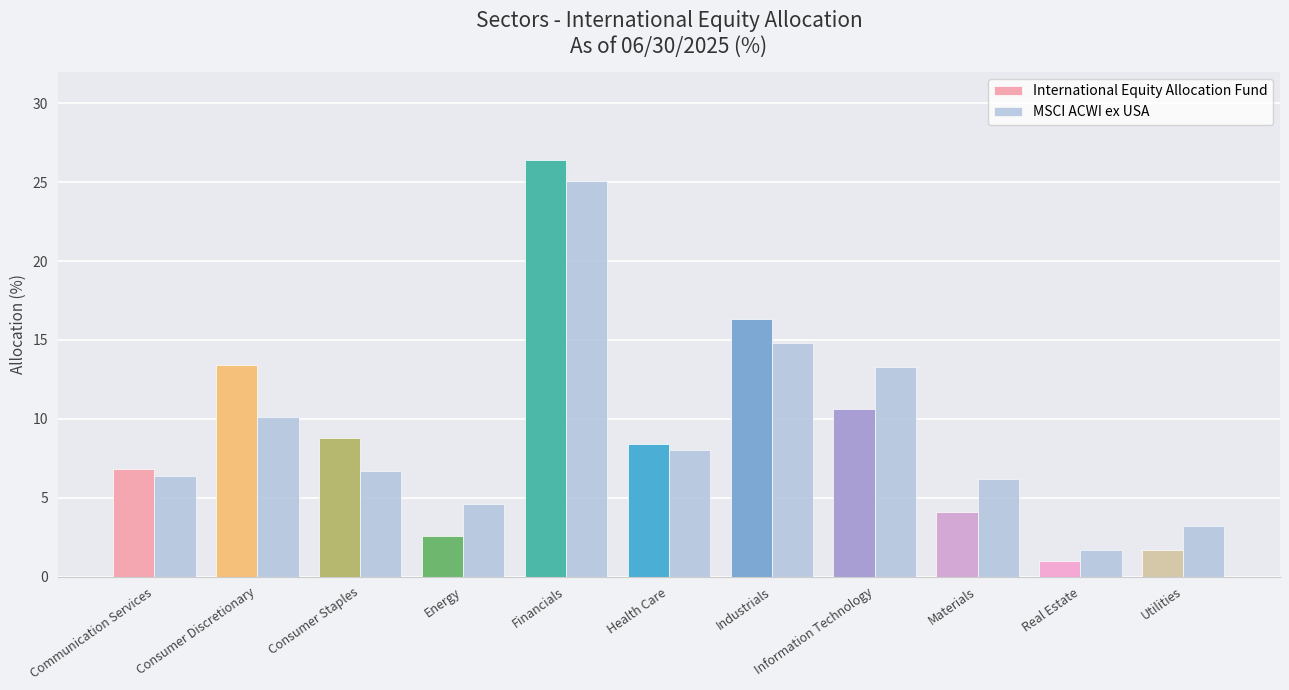

What is the difference between the maximum and second lowest values in the MSCI ACWI ex USA series?

21.9